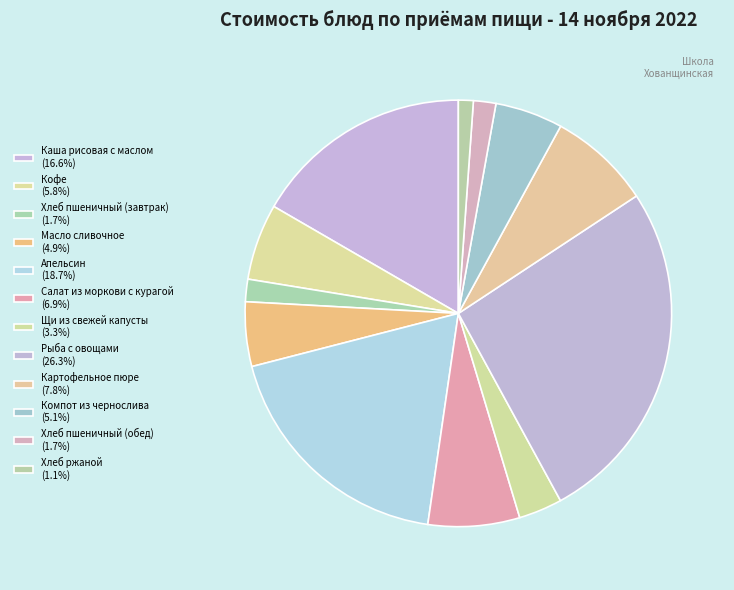

Rank the categories by value from lowest to highest.

Хлеб ржаной, Хлеб пшеничный (завтрак), Хлеб пшеничный (обед), Щи из свежей капусты, Масло сливочное, Компот из чернослива, Кофе, Салат из моркови с курагой, Картофельное пюре, Каша рисовая с маслом, Апельсин, Рыба с овощами